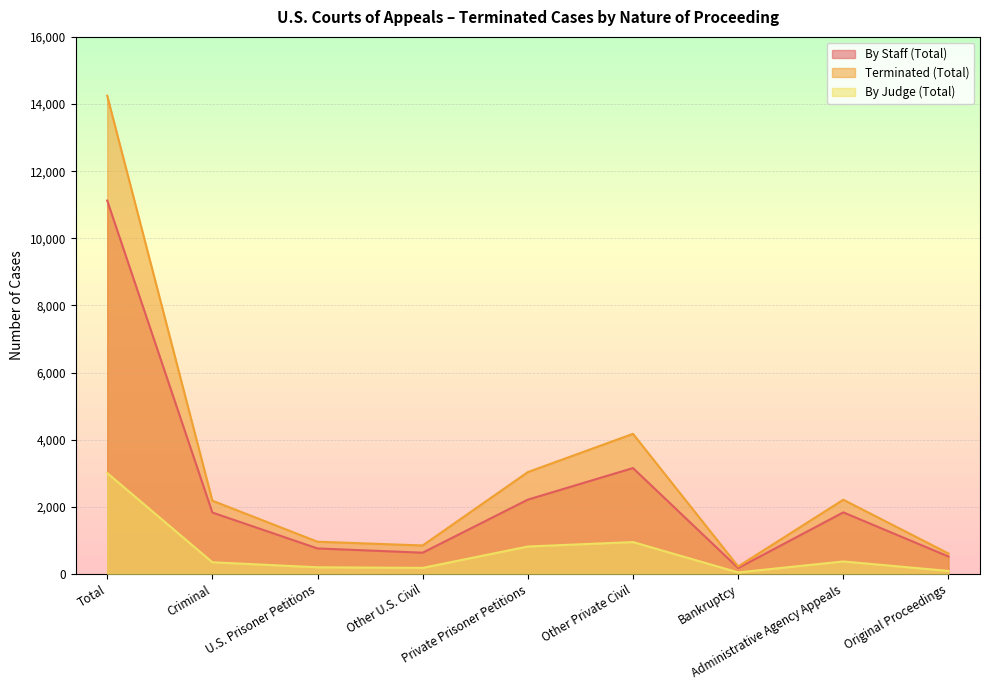

Rank the series by their average value, from highest to lowest.

Terminated (Total), By Staff (Total), By Judge (Total)